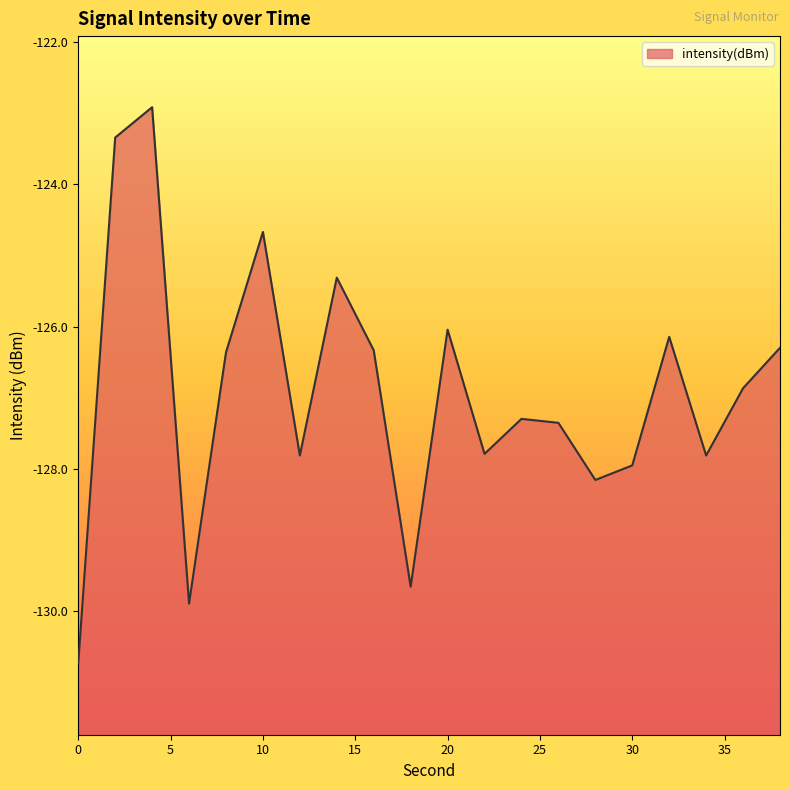

What is the change in value from 4 to 28?

-5.2